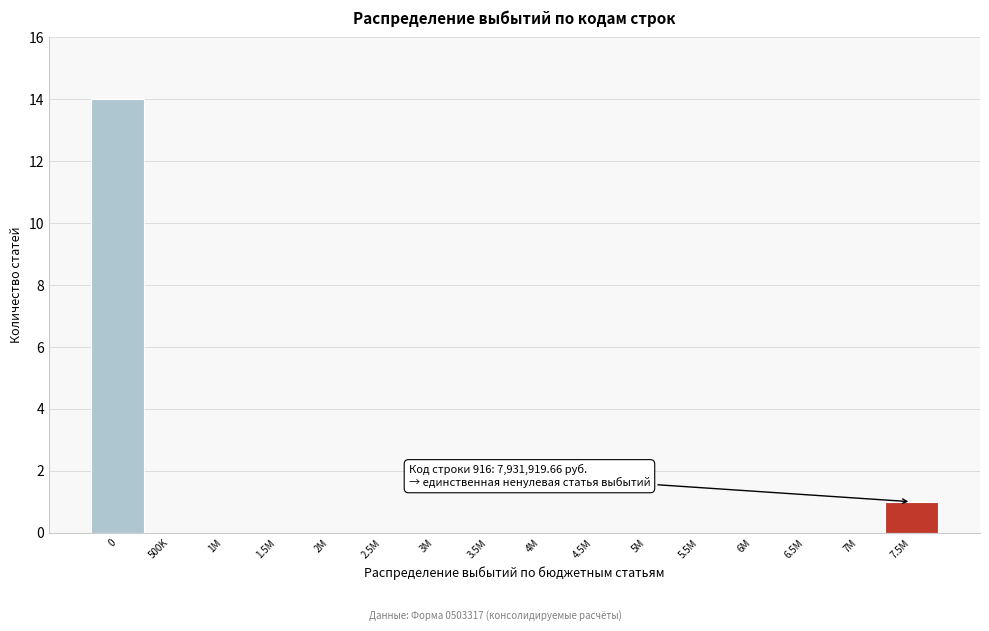

Reading left to right, extract all data points from this chart.

0=14	500K=0	1M=0	1.5M=0	2M=0	2.5M=0	3M=0	3.5M=0	4M=0	4.5M=0	5M=0	5.5M=0	6M=0	6.5M=0	7M=0	7.5M=1